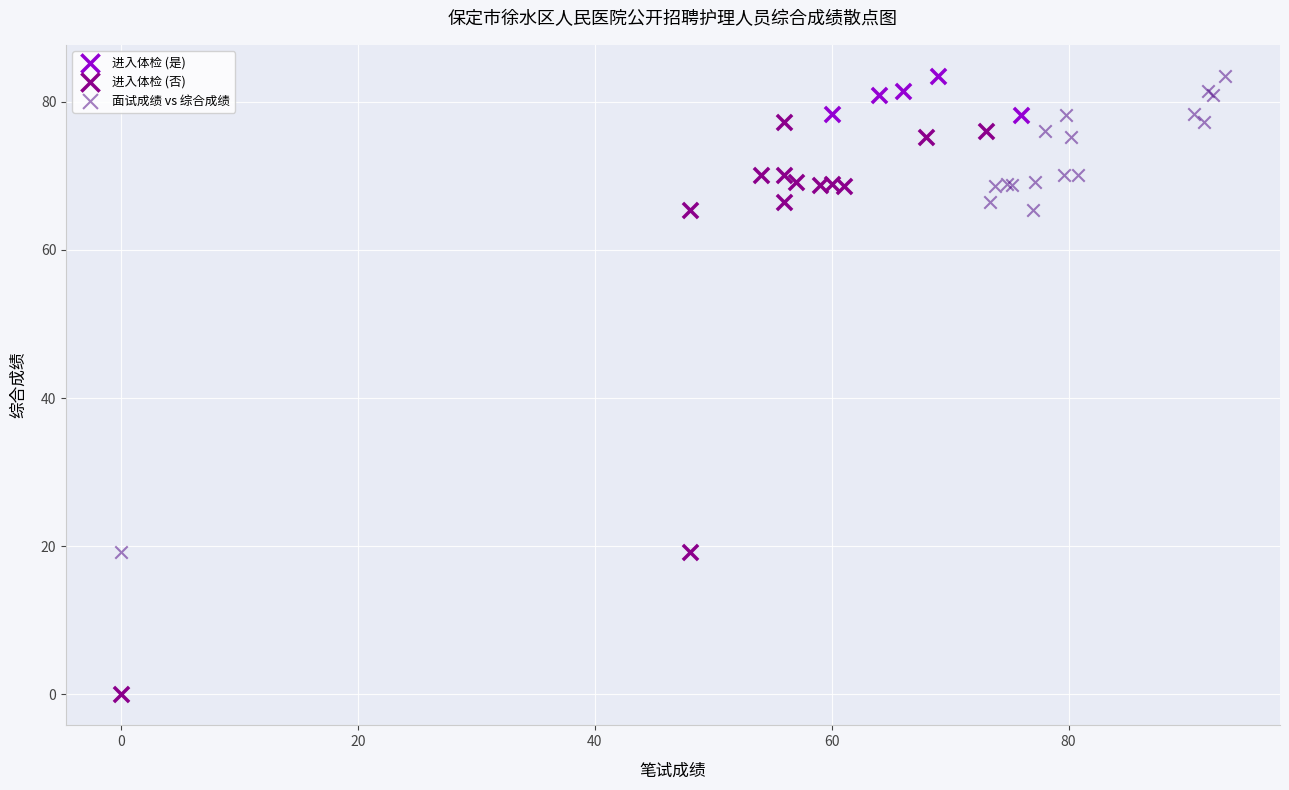

What are all the series names shown in the legend?

进入体检 (是), 进入体检 (否), 面试成绩 vs 综合成绩